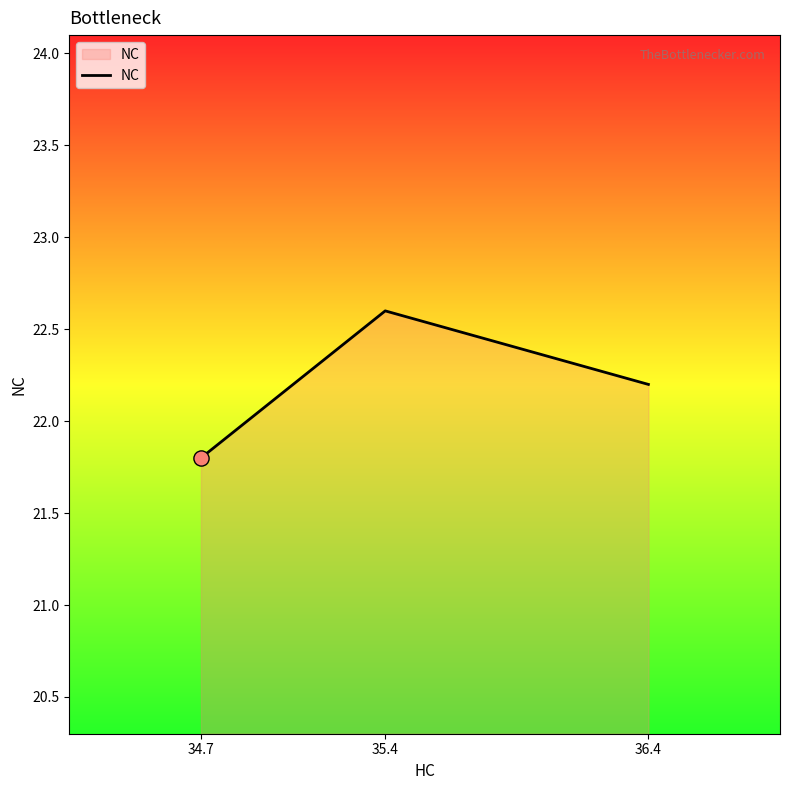

Between 34.7 and 35.4, which is larger?

35.4